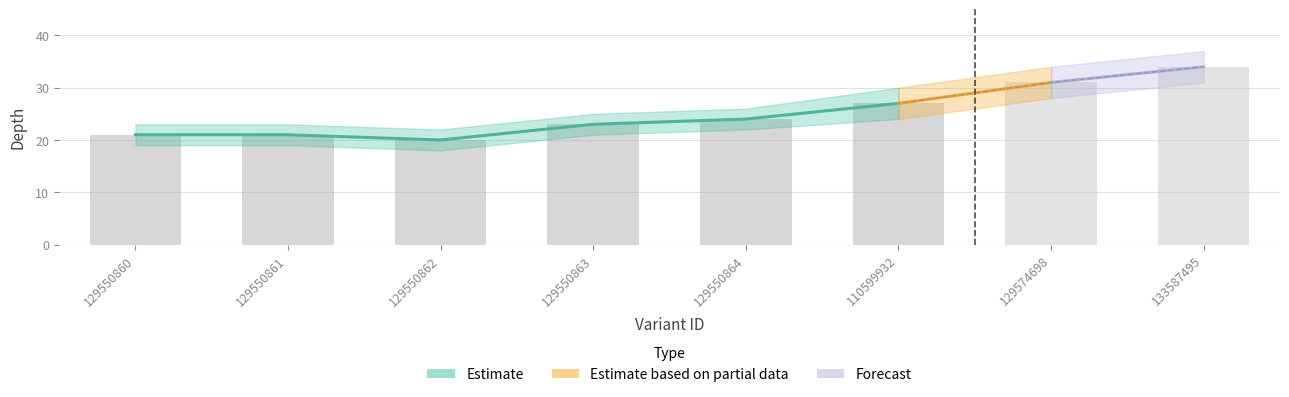

At which label does depth_lower first exceed 22?

110599932